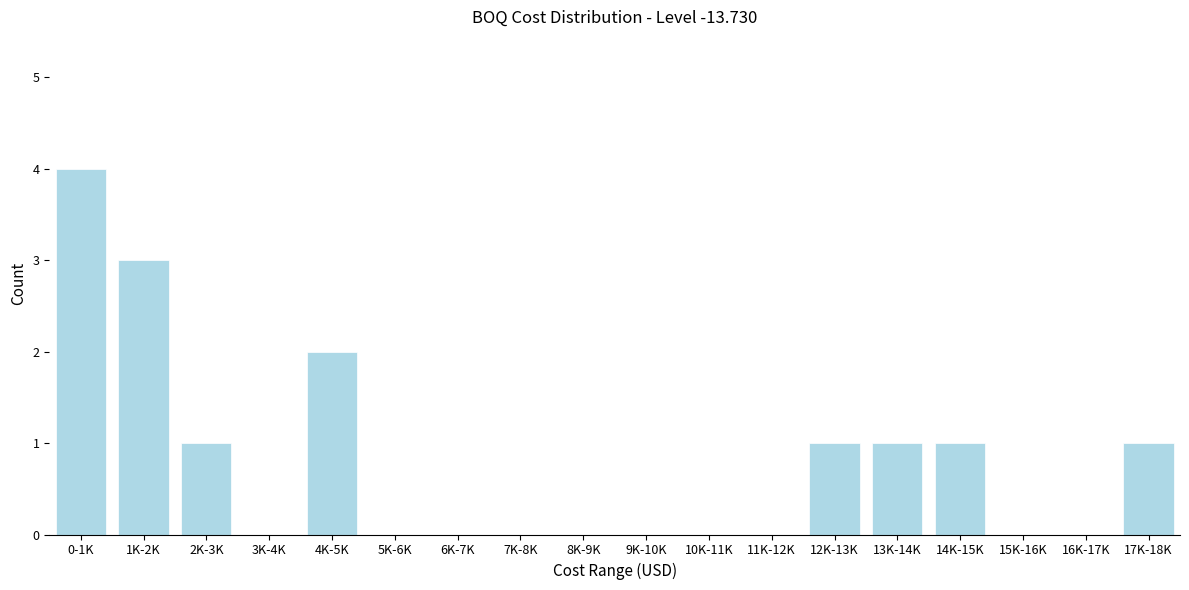

Reading left to right, transcribe all the data shown in this chart.

0-1K=4	1K-2K=3	2K-3K=1	3K-4K=0	4K-5K=2	5K-6K=0	6K-7K=0	7K-8K=0	8K-9K=0	9K-10K=0	10K-11K=0	11K-12K=0	12K-13K=1	13K-14K=1	14K-15K=1	15K-16K=0	16K-17K=0	17K-18K=1